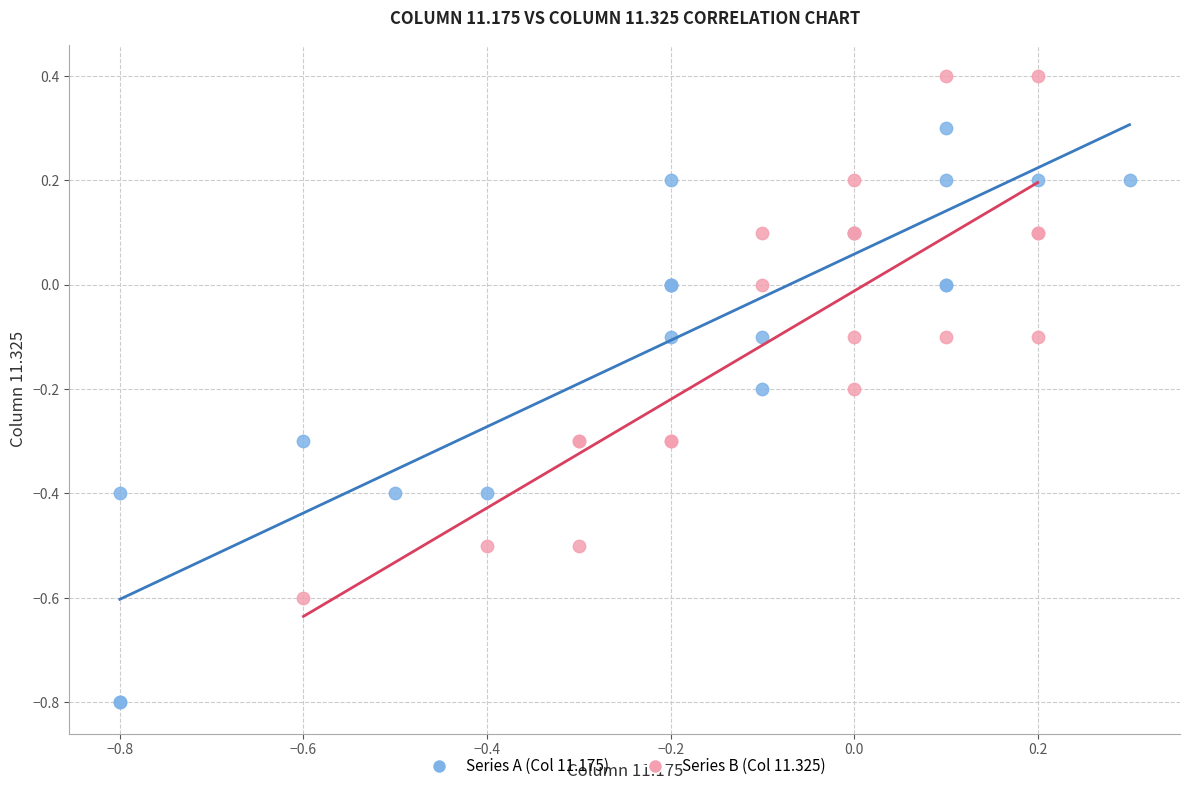

Which series reaches the maximum Y coordinate?

Series B (Col 11.325)